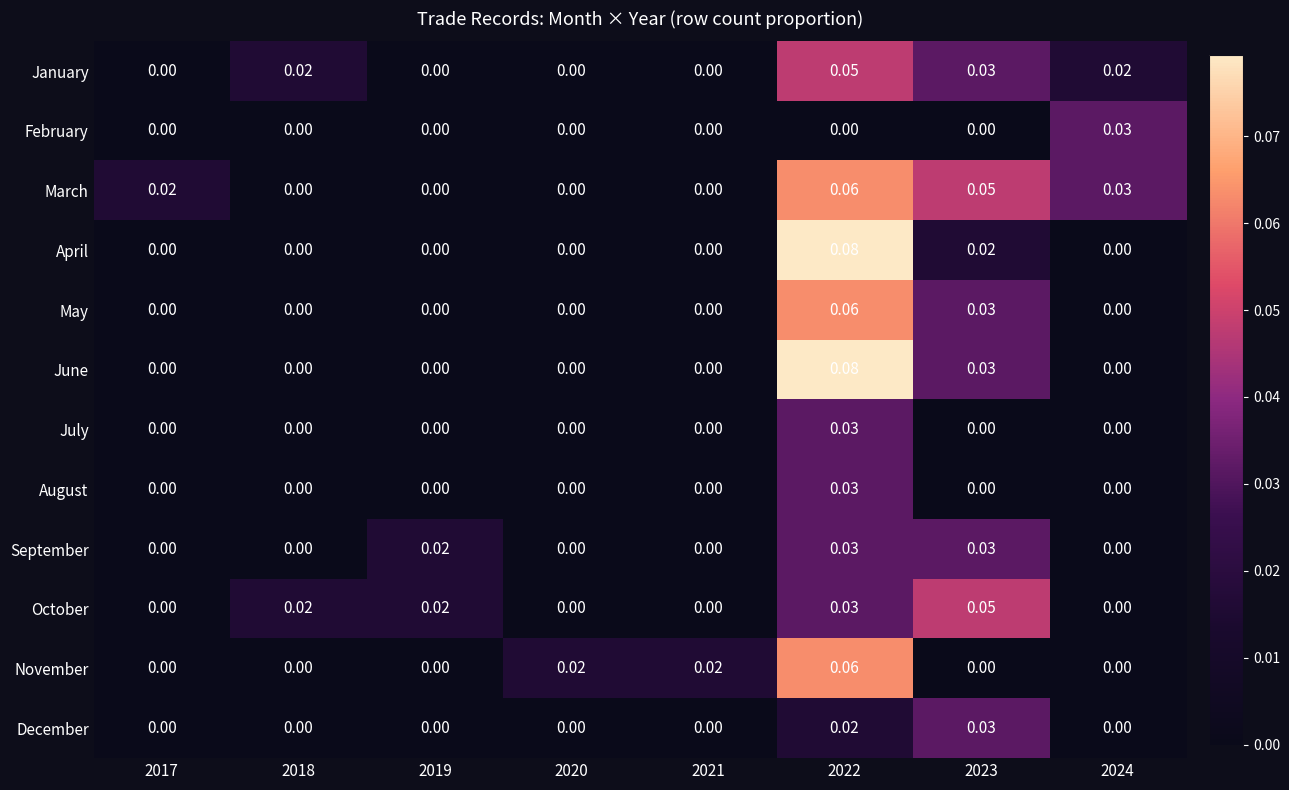

Which series has the largest total across all categories?

March